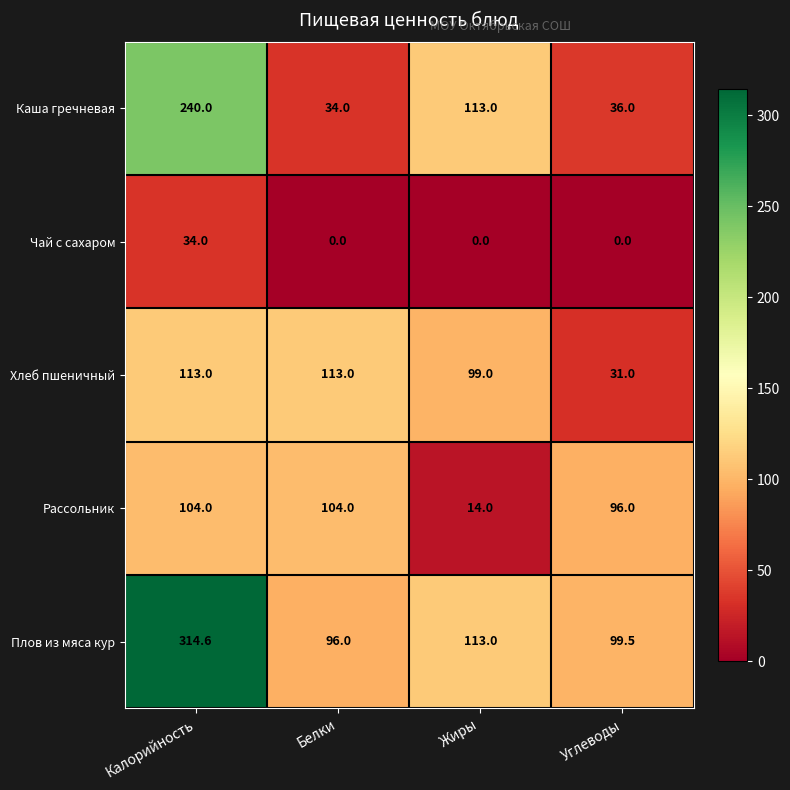

Reading left to right, transcribe all the data shown in this chart.

Каша гречневая: 240.0	34.0	113.0	36.0
Чай с сахаром: 34.0	0.0	0.0	0.0
Хлеб пшеничный: 113.0	113.0	99.0	31.0
Рассольник: 104.0	104.0	14.0	96.0
Плов из мяса кур: 314.6	96.0	113.0	99.5